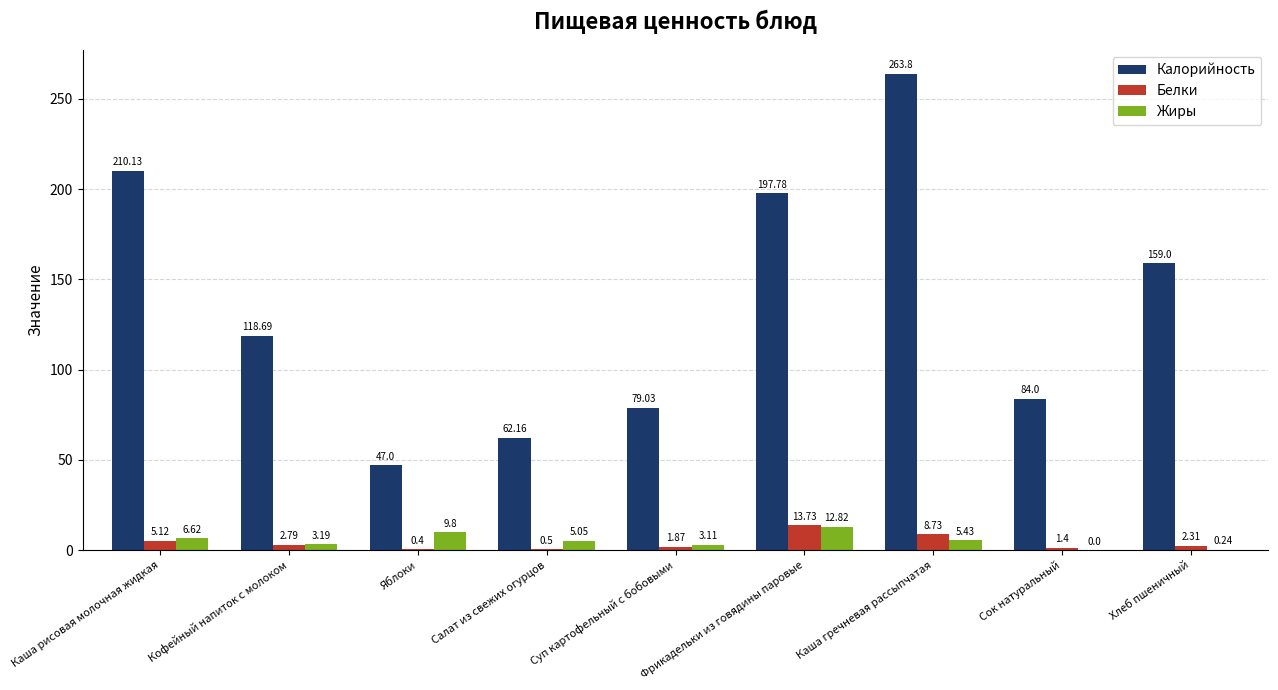

At which label does Калорийность first exceed 118?

Каша рисовая молочная жидкая